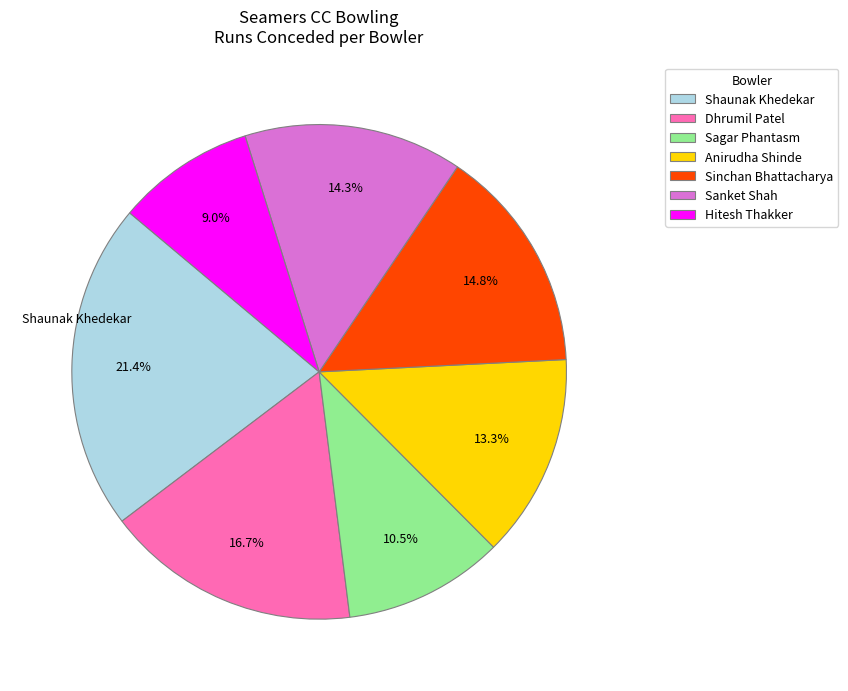

How many slices are in this pie chart?

7